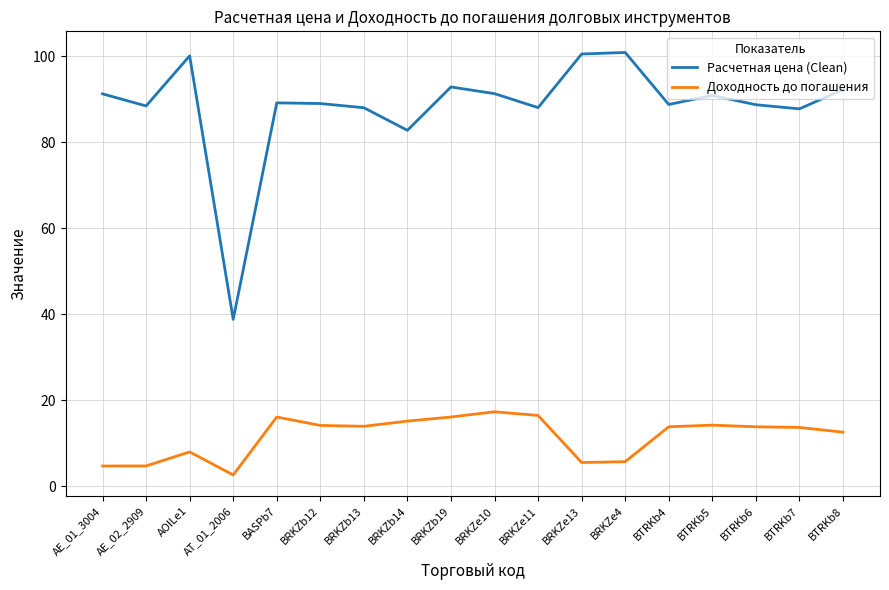

Is this an area chart (filled region under the line)?

No